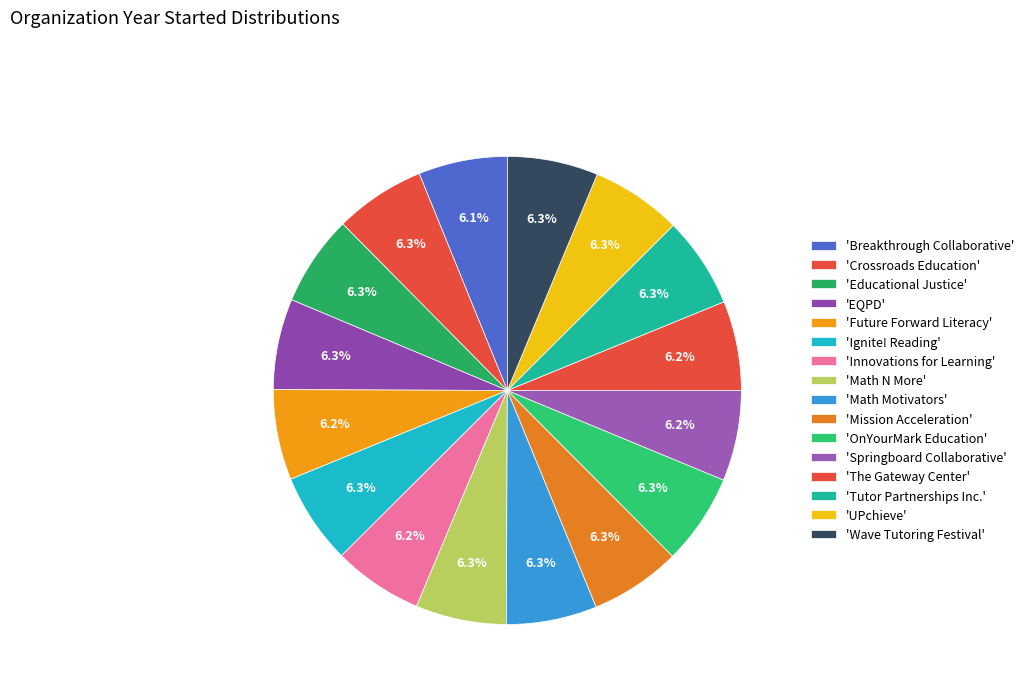

Which category has the smallest portion of the pie?

Breakthrough Collaborative